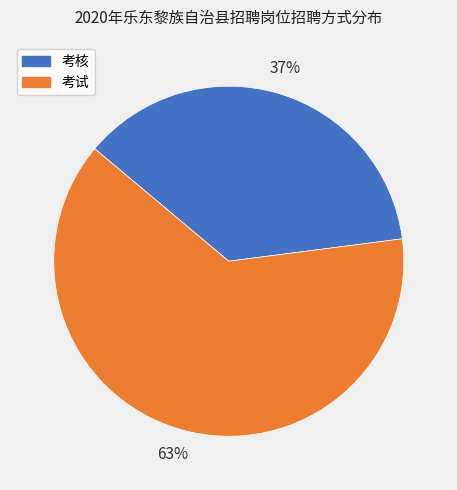

Is it true that 考核 is 37% of the pie?

True